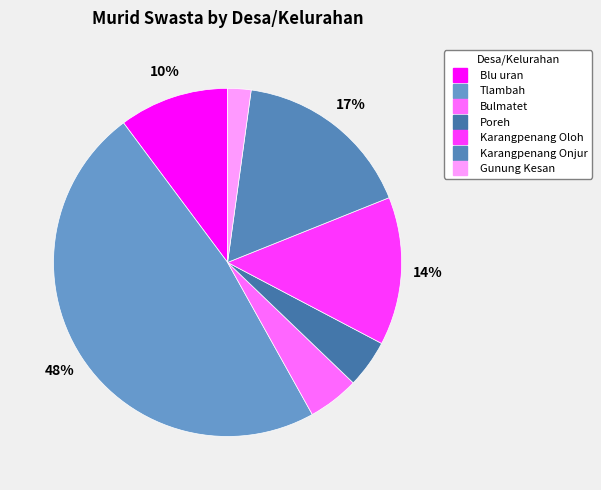

Which category has the biggest portion of the pie?

Tlambah